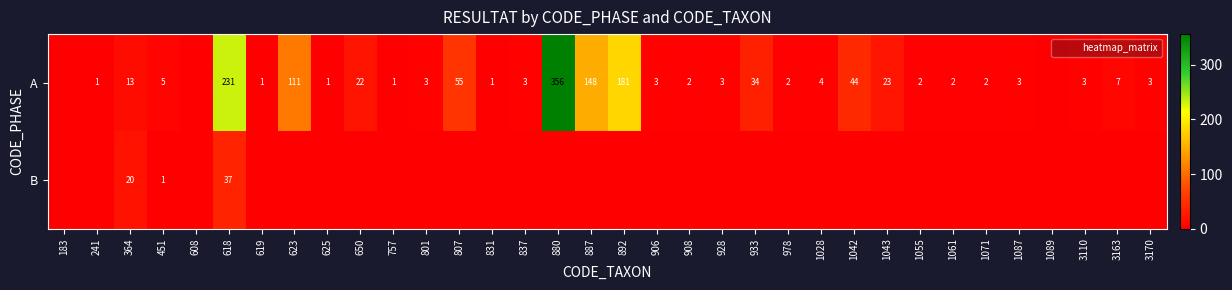

What is the average value of the A series?

37